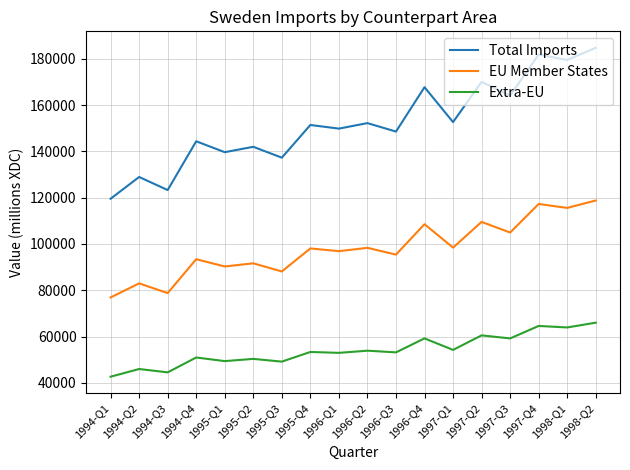

At how many categories does at least one series exceed 83092?

18